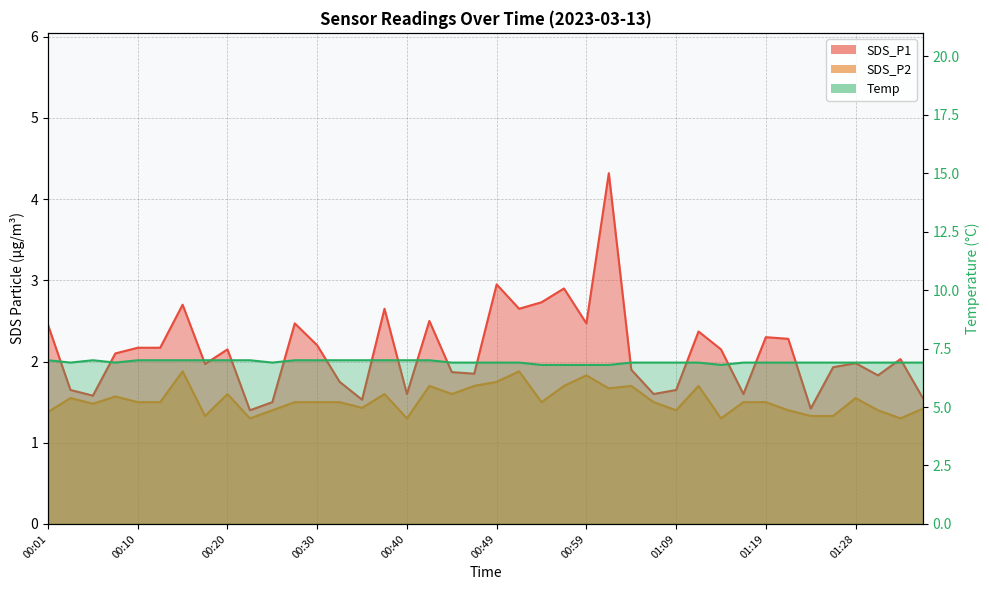

At 01:31, list the series in order from smallest to largest.

SDS_P2, SDS_P1, Temp